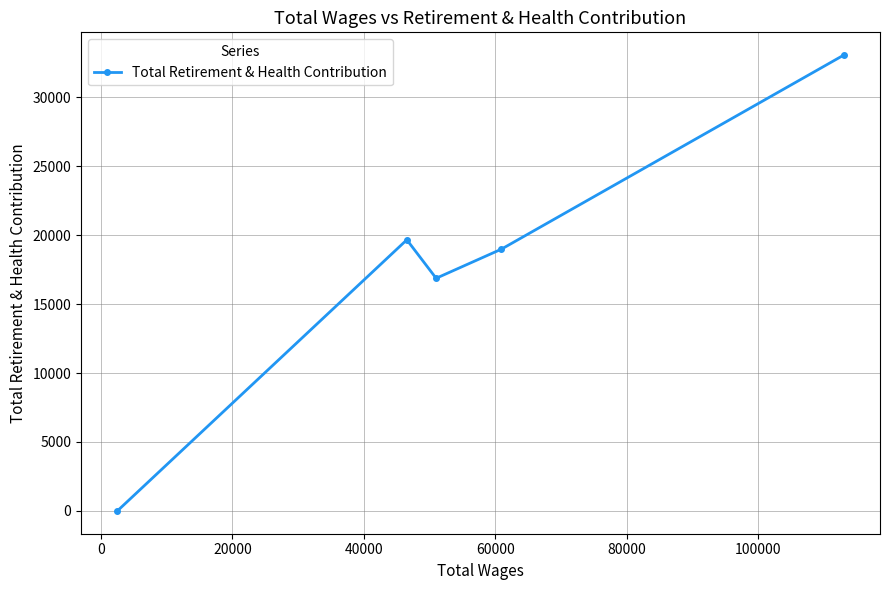

What is the greatest value displayed?

33049